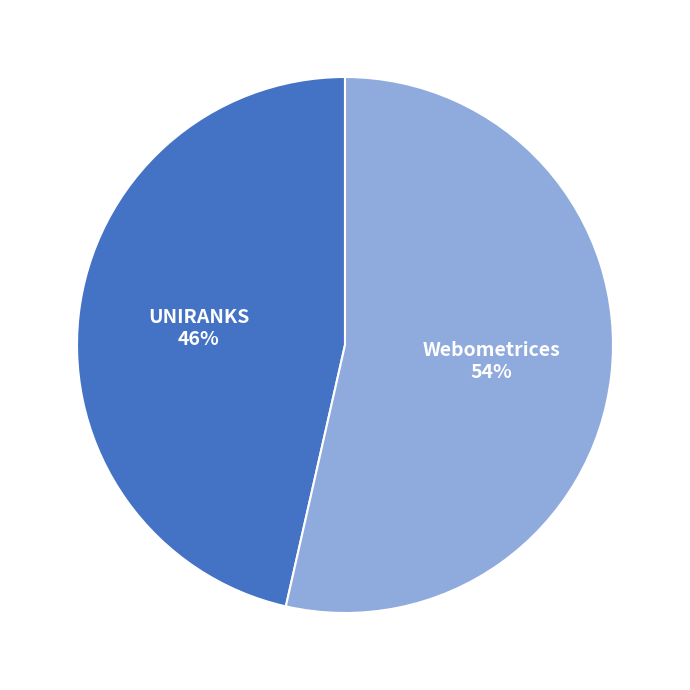

What is the ratio of the value at UNIRANKS 46% to the value at Webometrices 54%?

0.9